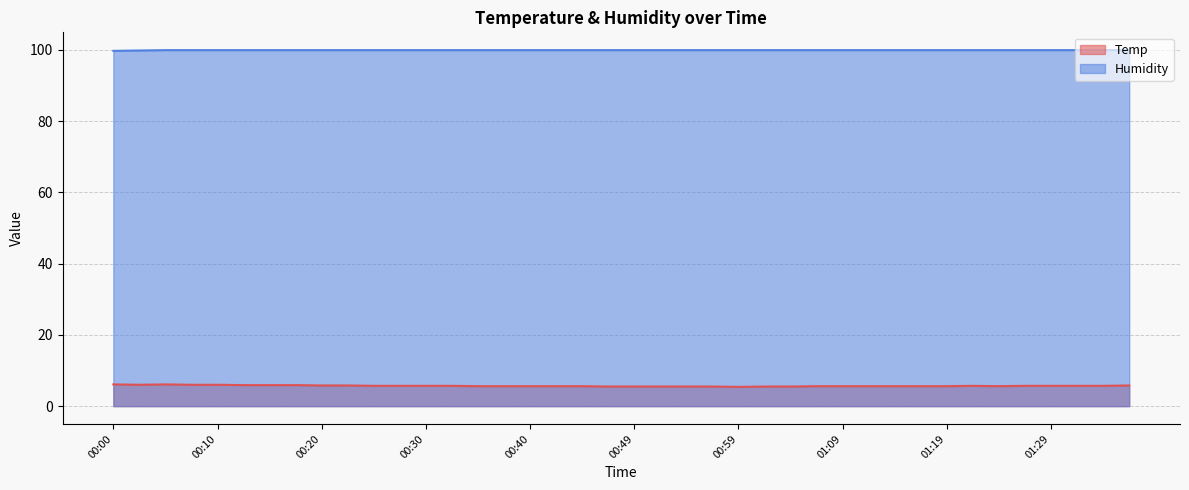

What is the value of the Temp point at the 29th from the left?

5.6